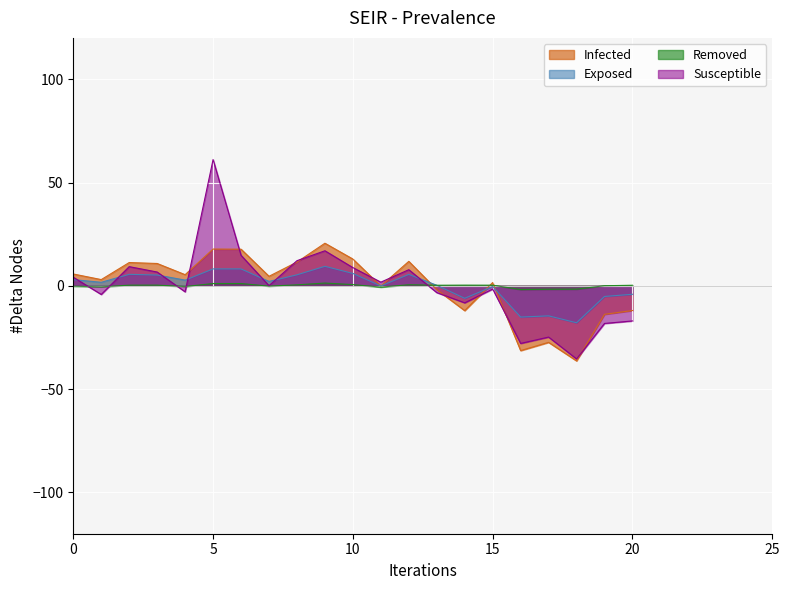

How many series are shown in this chart?

4